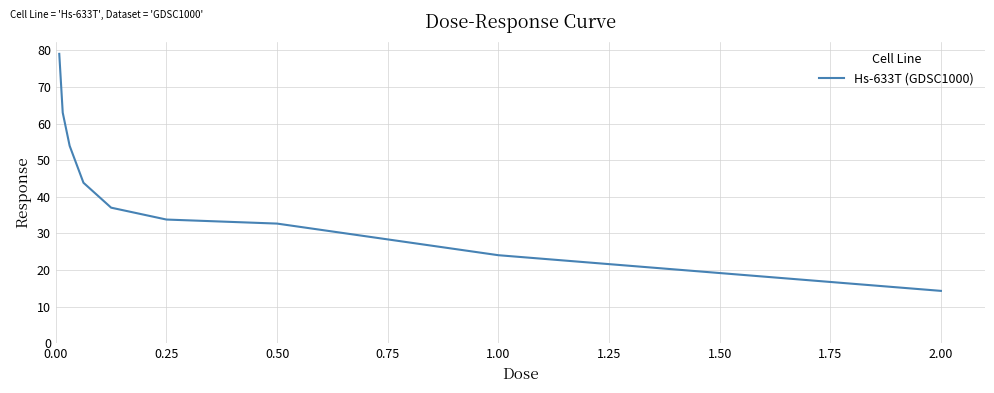

What is the greatest value displayed?

79.1